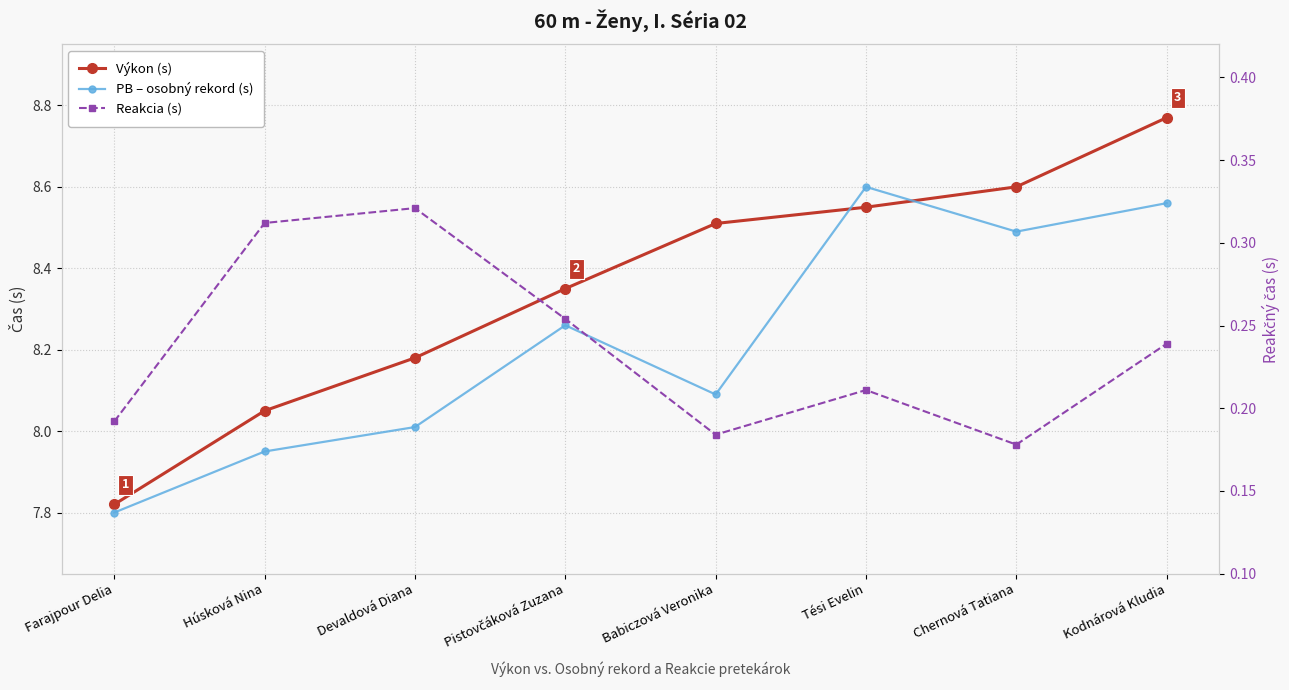

The value of PB – osobný rekord (s) at Tési Evelin is 8.6. True or false?

True